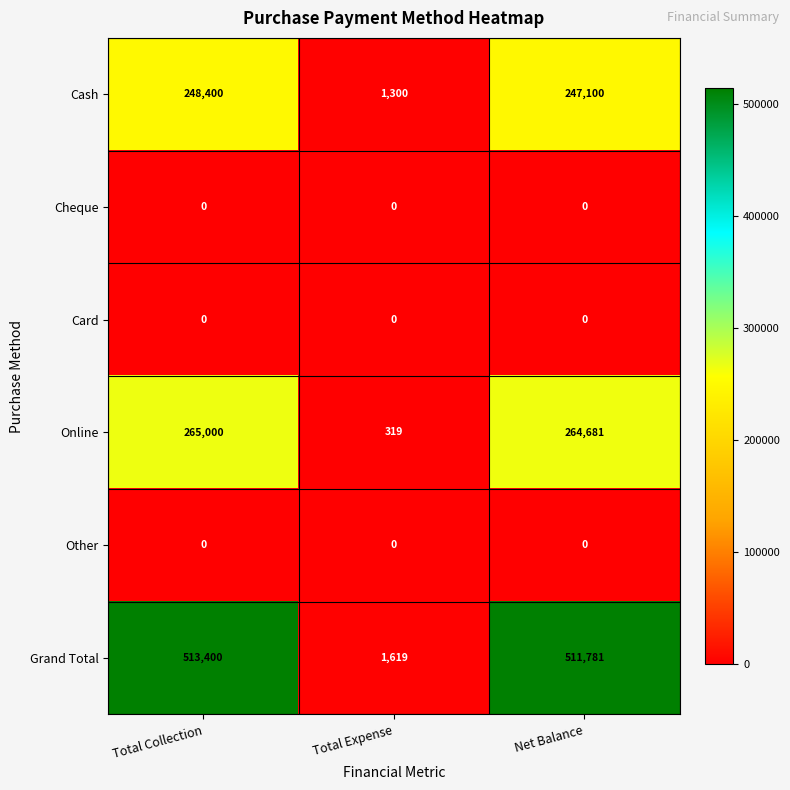

Count the number of categories in the chart.

3